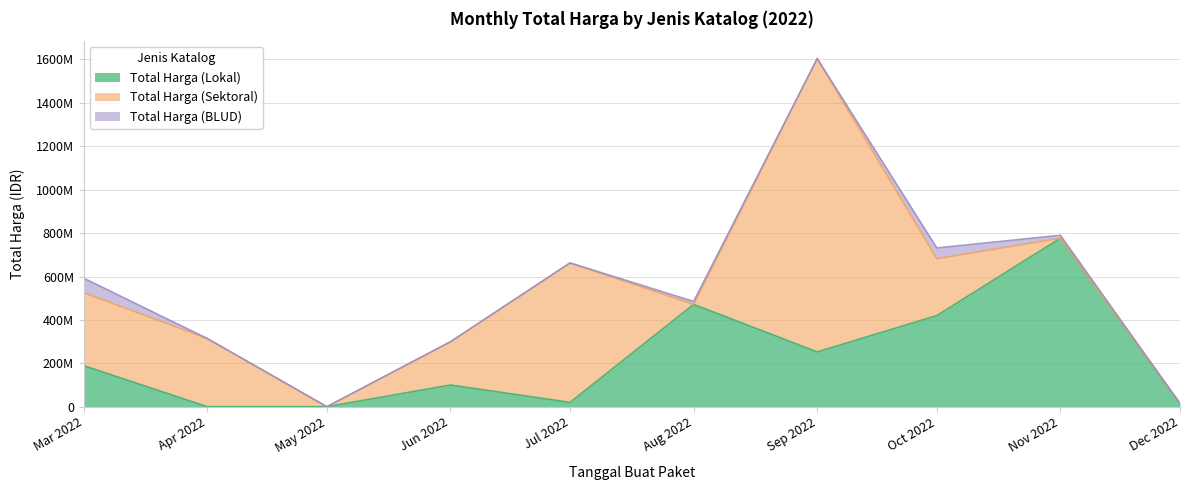

Which series has the largest total across all categories?

Total Harga (Sektoral)